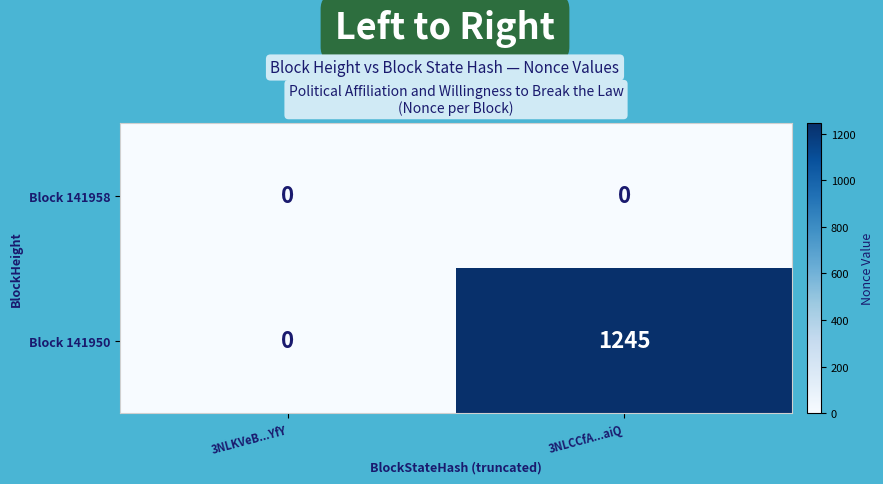

Reading left to right, list all the values displayed in this chart.

Block 141958: 0	0
Block 141950: 0	1245